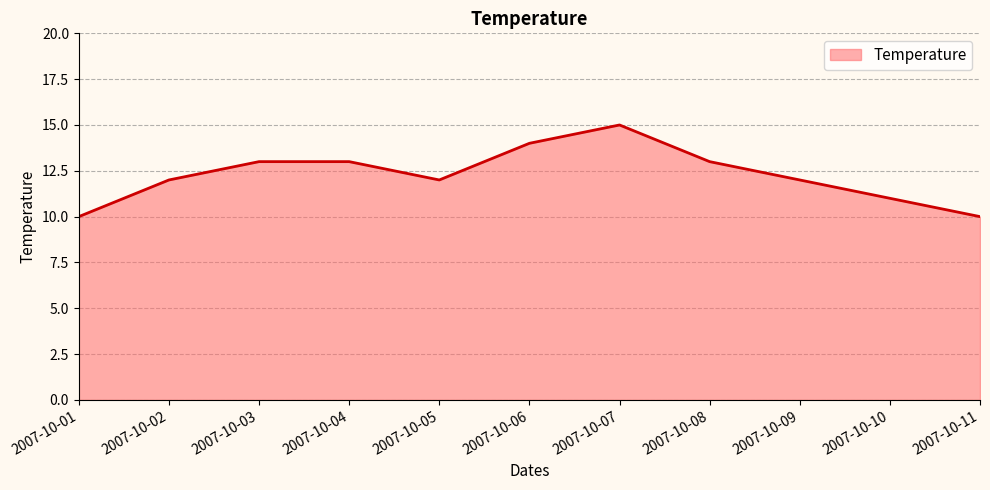

Reading left to right, extract all data points from this chart.

2007-10-01=10	2007-10-02=12	2007-10-03=13	2007-10-04=13	2007-10-05=12	2007-10-06=14	2007-10-07=15	2007-10-08=13	2007-10-09=12	2007-10-10=11	2007-10-11=10